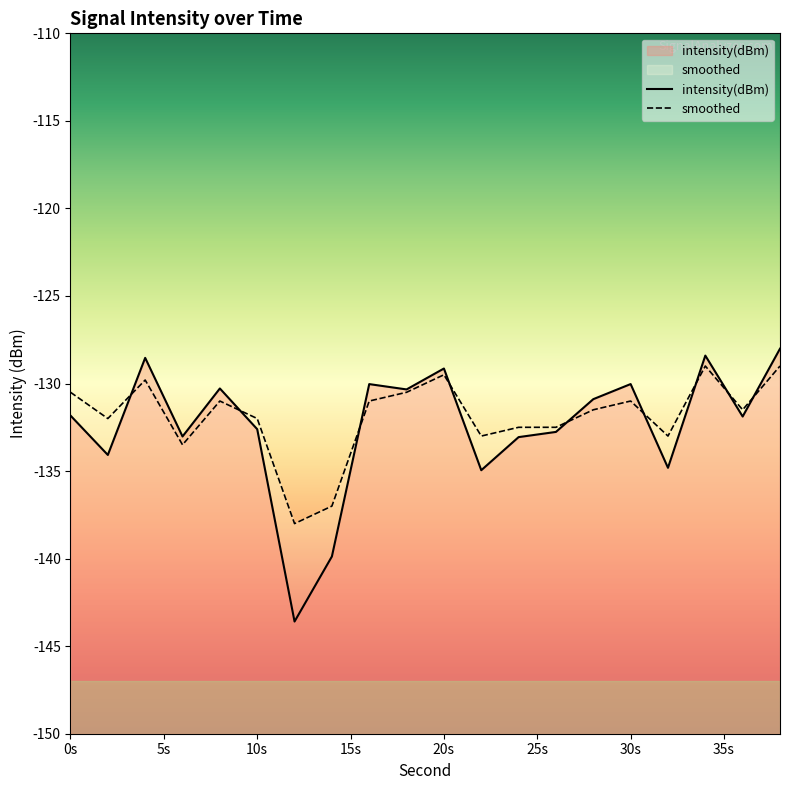

The smoothed series shows -204.5 at 6. True or false?

False